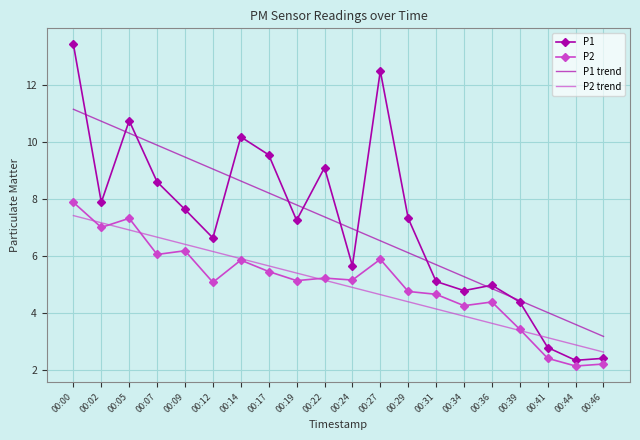

The P2 trend series shows 6.9 at 00:05. True or false?

True